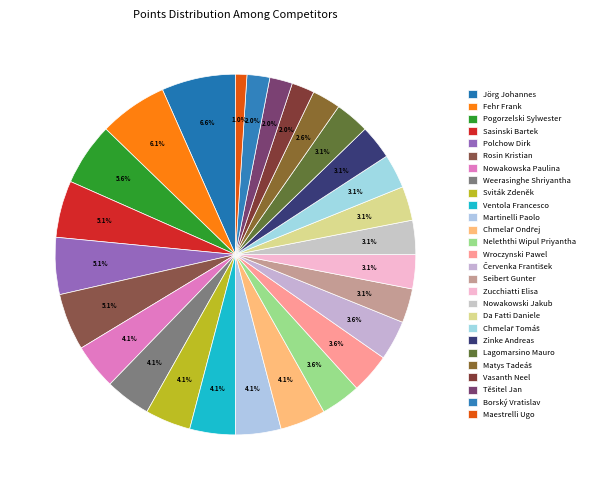

Which slice is the largest?

Jörg Johannes